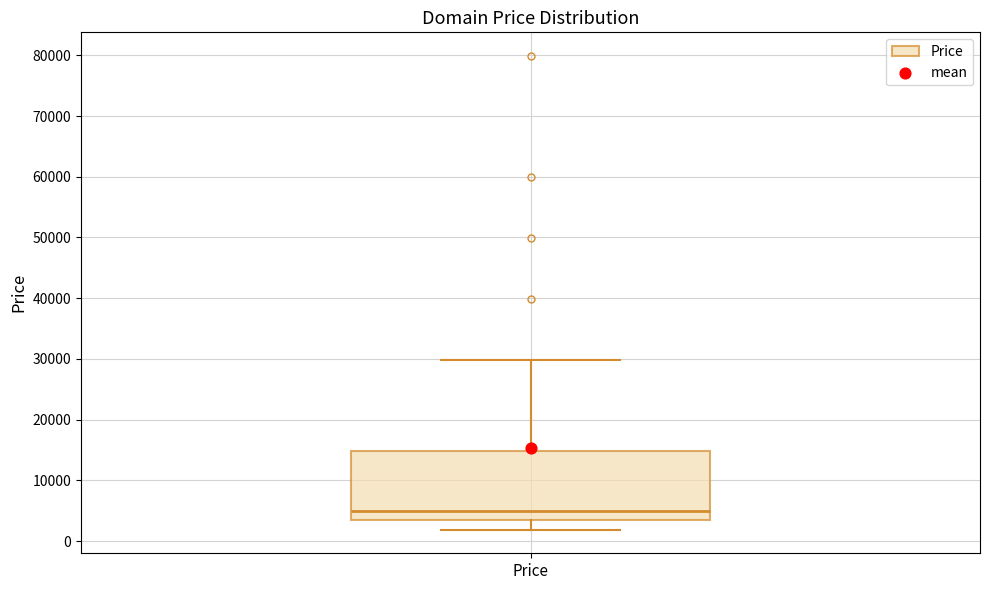

Read this box plot against the y-axis: the position of the median line, the range covered by the box, and the ends of both whiskers. The values are not printed on the chart, so give them approximately, as read against the axis.

median 5000, box 3000 to 15000, whiskers 2000 to 30000